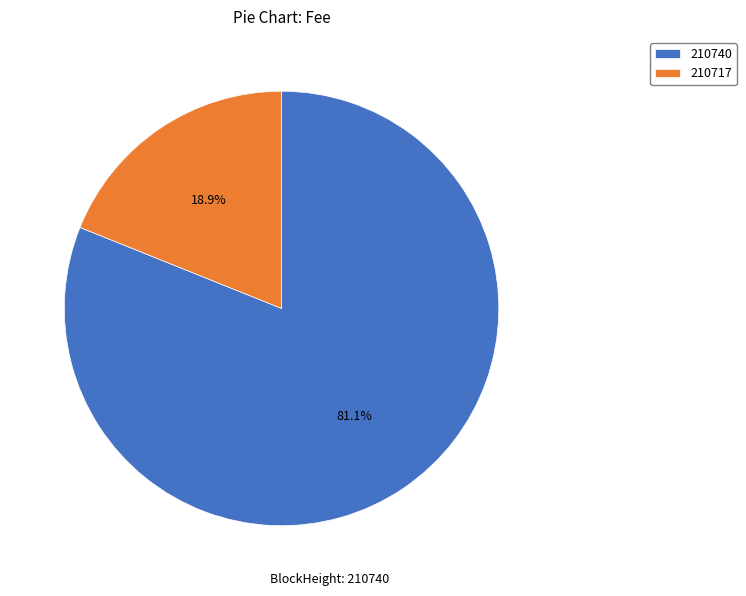

Rank the categories by value from highest to lowest.

210740, 210717